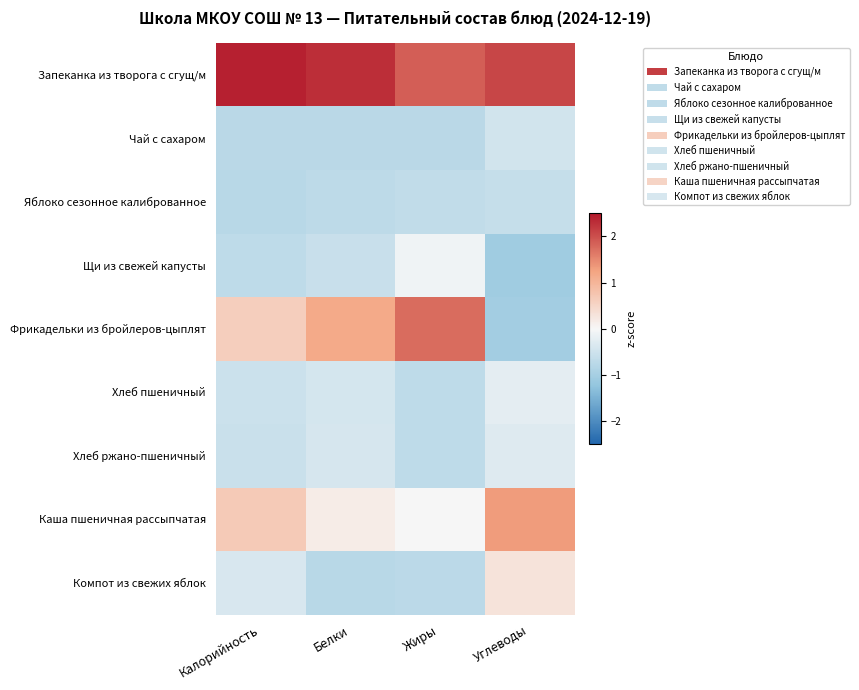

Which series has the widest spread of values?

Фрикадельки из бройлеров-цыплят